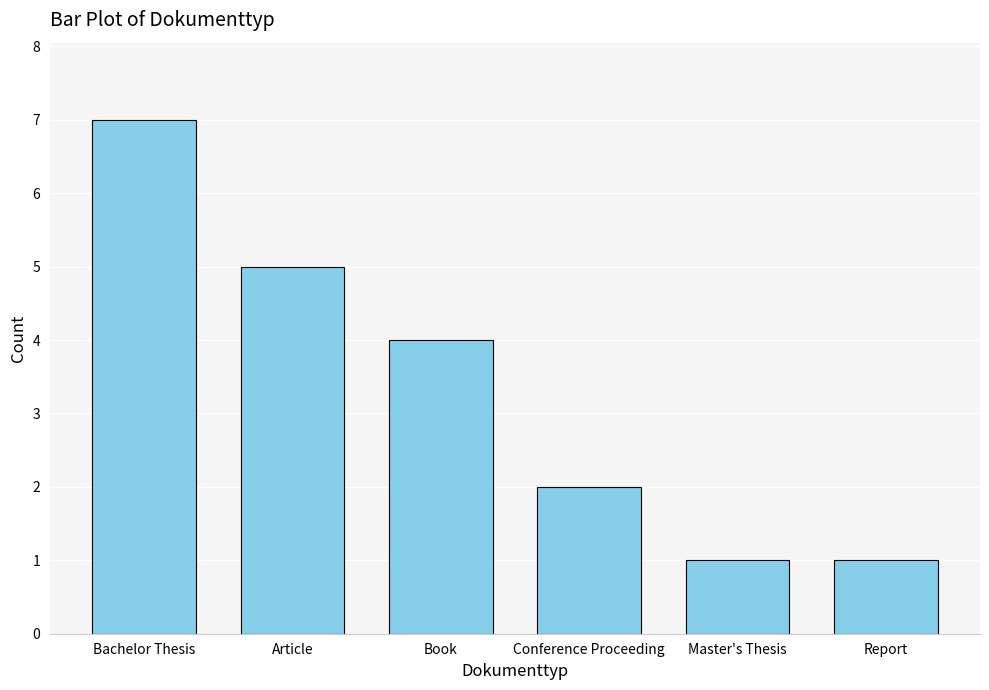

What is the difference between the values at Article and Report?

4